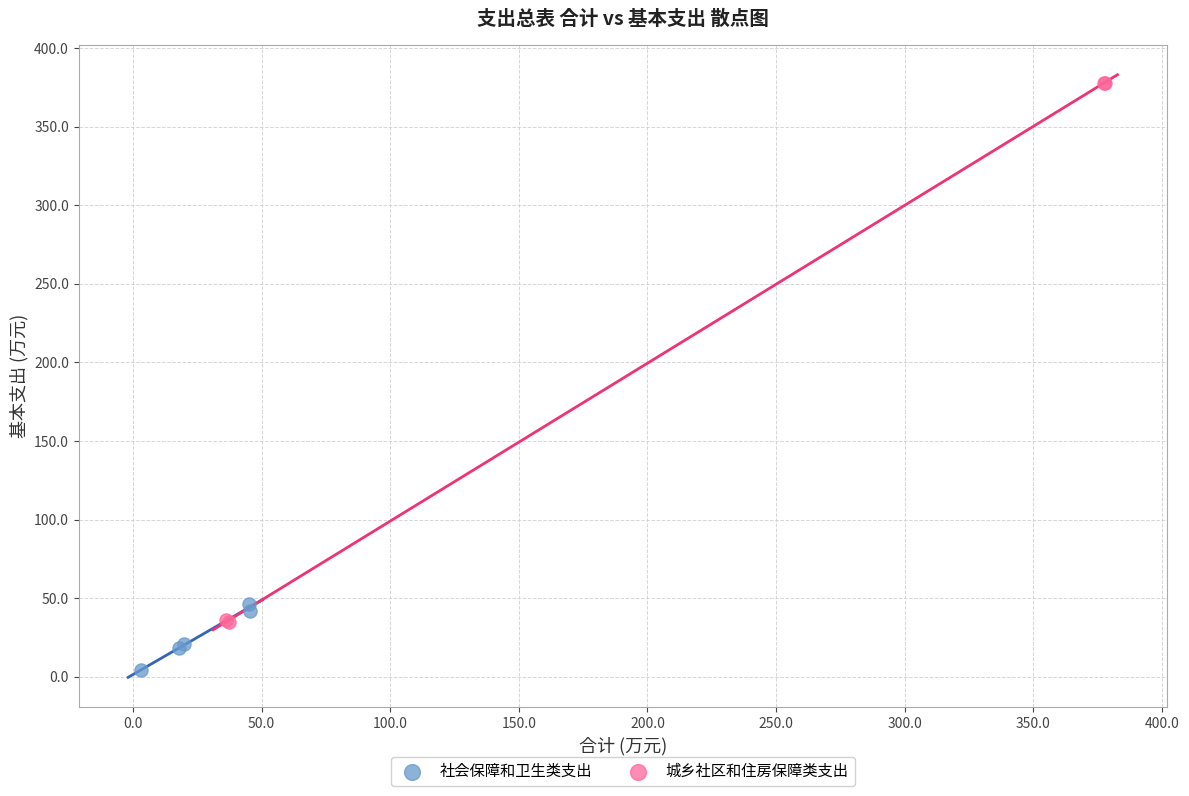

Which series has the largest Y range (max minus min)?

城乡社区和住房保障类支出